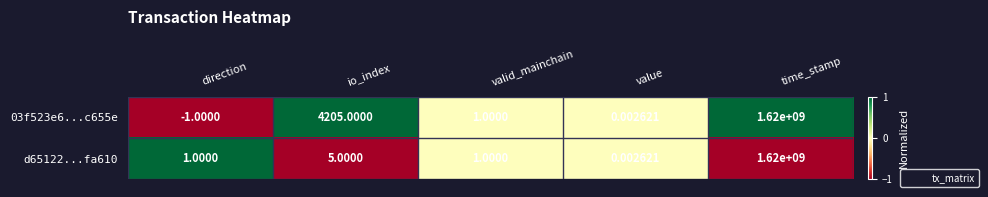

At which category does the chart reach its minimum across all series?

direction